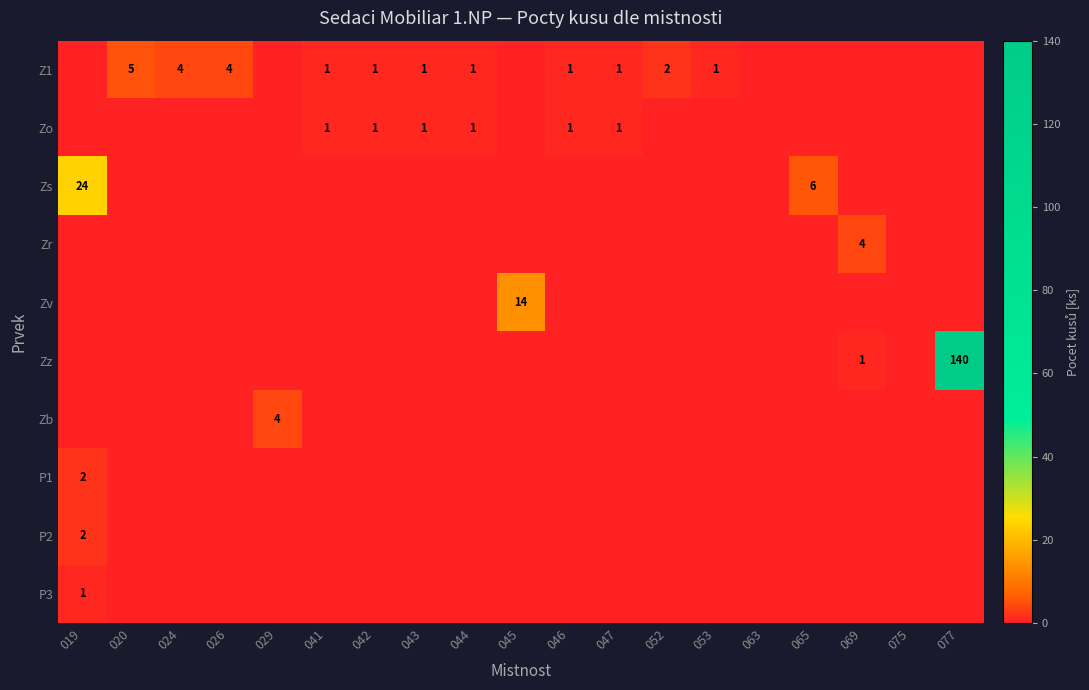

Count the Zr values in the range 0 to 1.

18